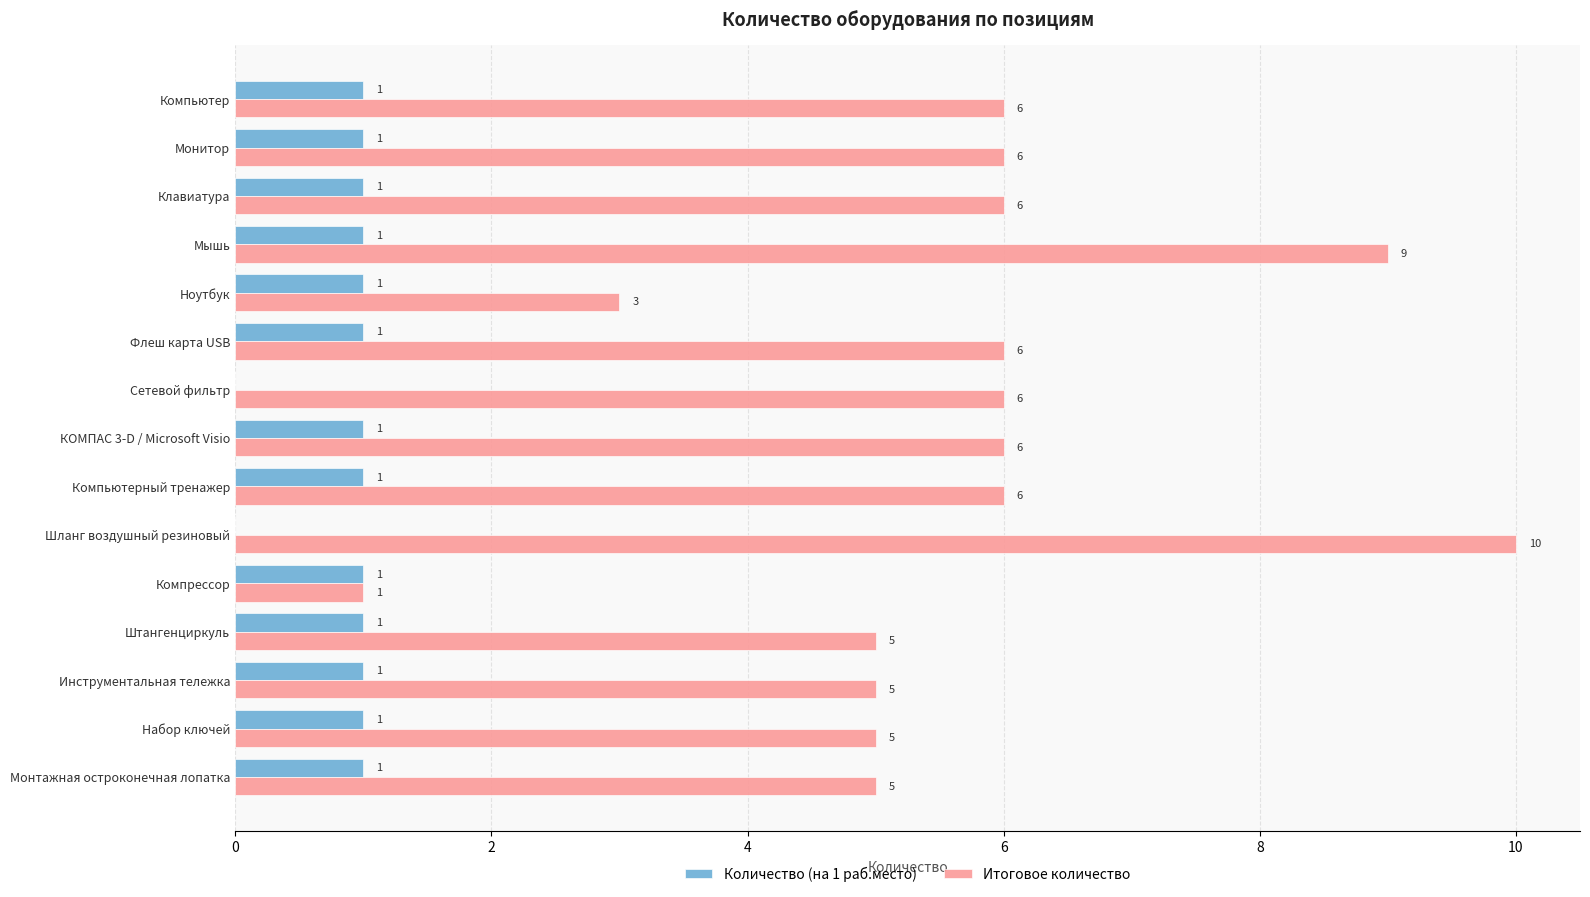

Which category has the highest value across all series?

Шланг воздушный резиновый